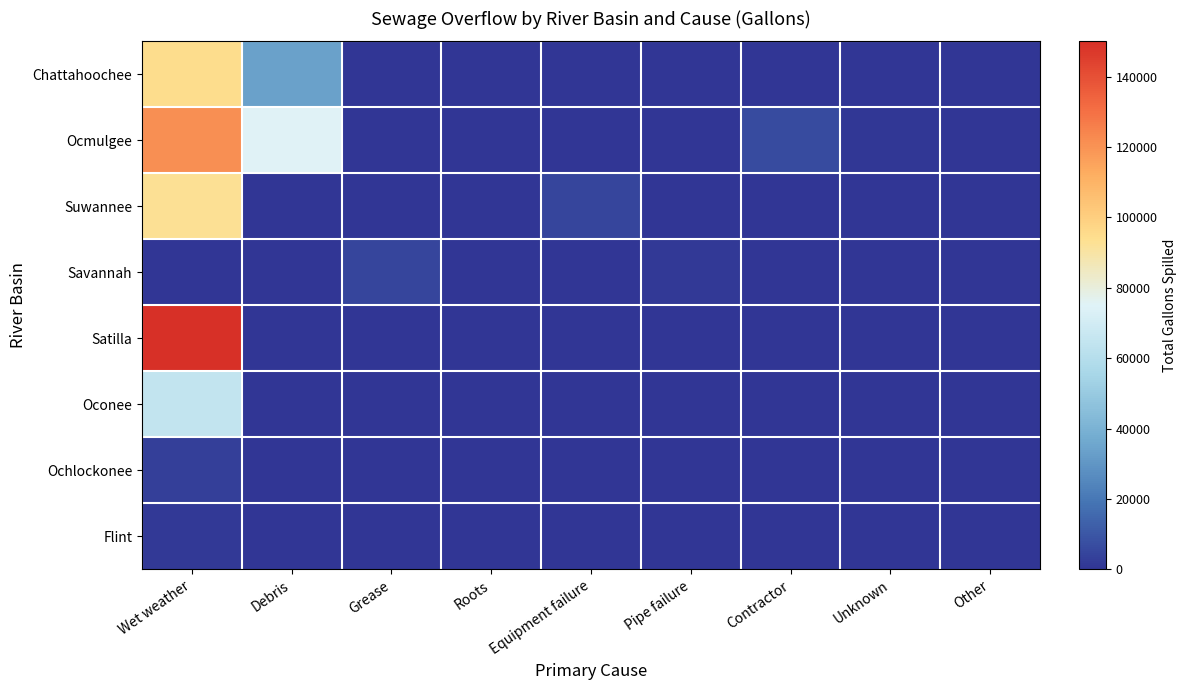

Reading left to right, transcribe all the data shown in this chart.

Chattahoochee: Wet weather=94350	Debris=33534	Grease=563	Roots=84	Equipment failure=0	Pipe failure=0	Contractor=0	Unknown=20	Other=180
Ocmulgee: Wet weather=121190	Debris=75200	Grease=0	Roots=50	Equipment failure=0	Pipe failure=0	Contractor=6875	Unknown=860	Other=0
Suwannee: Wet weather=93000	Debris=0	Grease=0	Roots=0	Equipment failure=5000	Pipe failure=0	Contractor=0	Unknown=0	Other=0
Savannah: Wet weather=0	Debris=0	Grease=5100	Roots=0	Equipment failure=0	Pipe failure=1540	Contractor=0	Unknown=0	Other=0
Satilla: Wet weather=831140	Debris=0	Grease=0	Roots=0	Equipment failure=0	Pipe failure=0	Contractor=0	Unknown=0	Other=0
Oconee: Wet weather=65000	Debris=0	Grease=0	Roots=0	Equipment failure=0	Pipe failure=0	Contractor=0	Unknown=0	Other=0
Ochlockonee: Wet weather=2970	Debris=0	Grease=0	Roots=0	Equipment failure=0	Pipe failure=0	Contractor=0	Unknown=0	Other=0
Flint: Wet weather=1500	Debris=0	Grease=0	Roots=0	Equipment failure=0	Pipe failure=0	Contractor=0	Unknown=0	Other=0